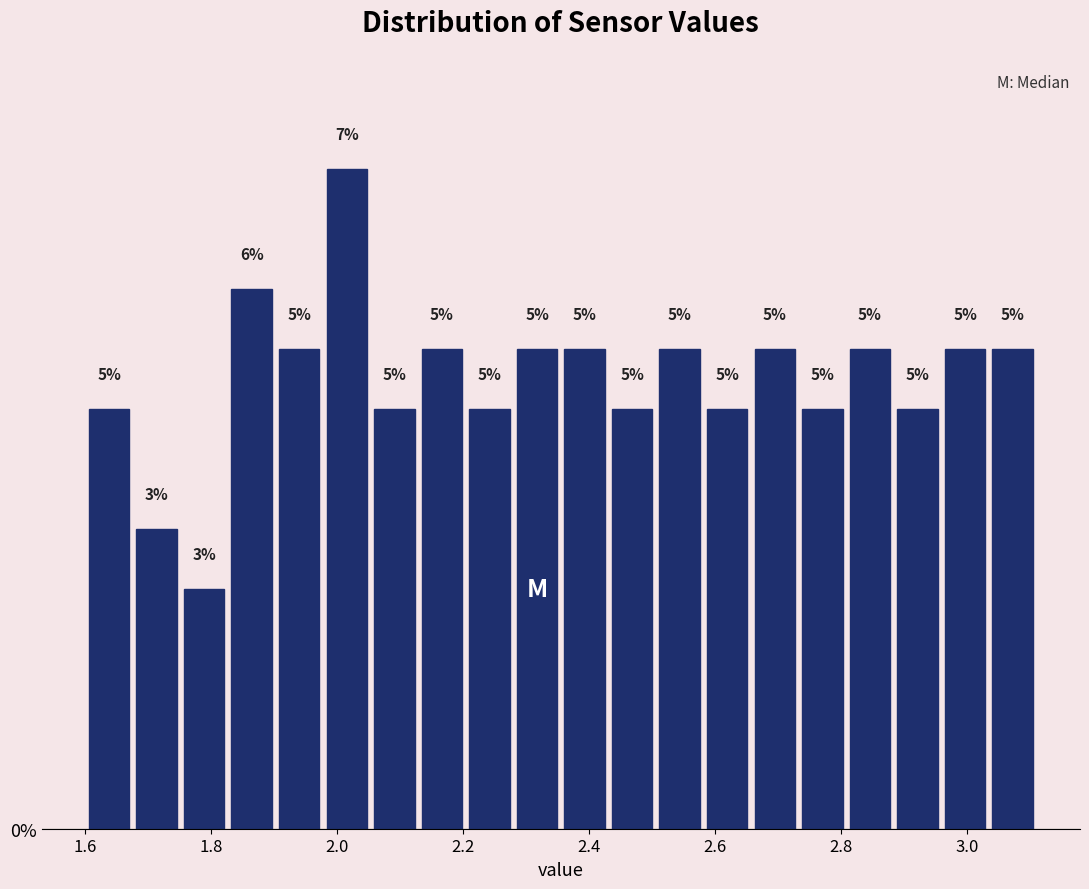

Read against the x-axis, roughly where is the centre of the tallest bar?

2.02